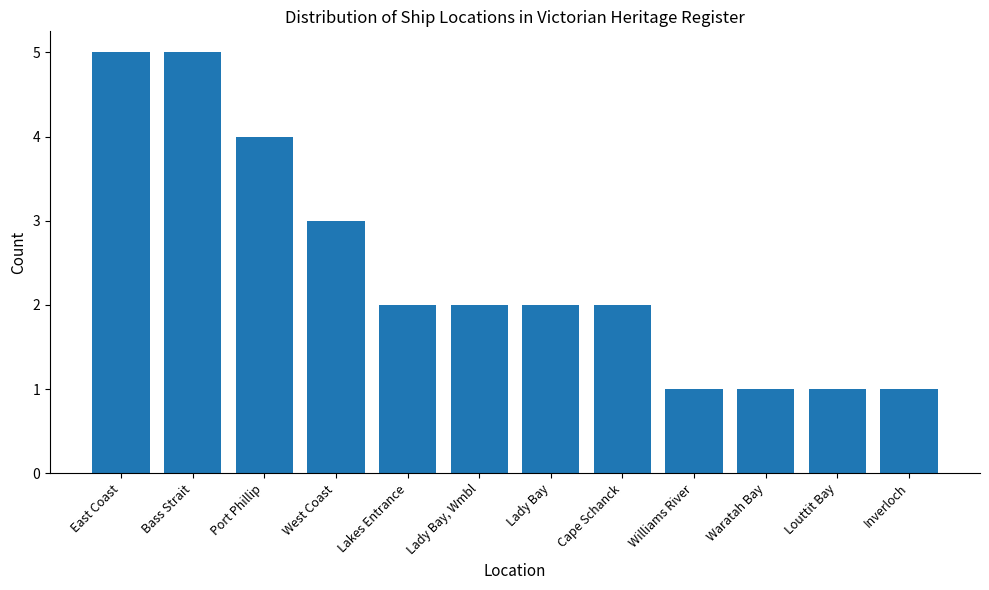

What is the label of the 8th bar from the right?

Lakes Entrance